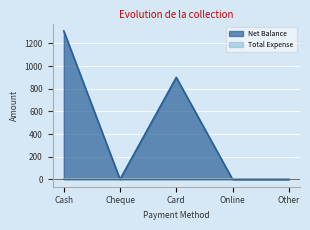

How many data points are above 0?

2